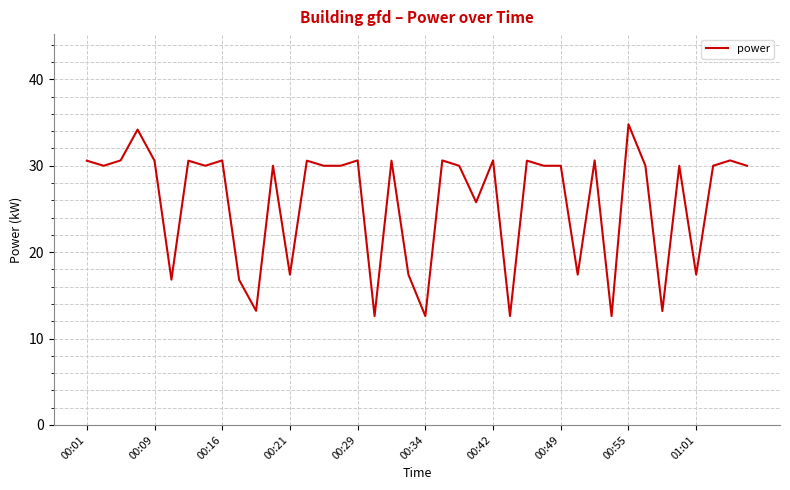

What is the smallest value displayed?

12.6